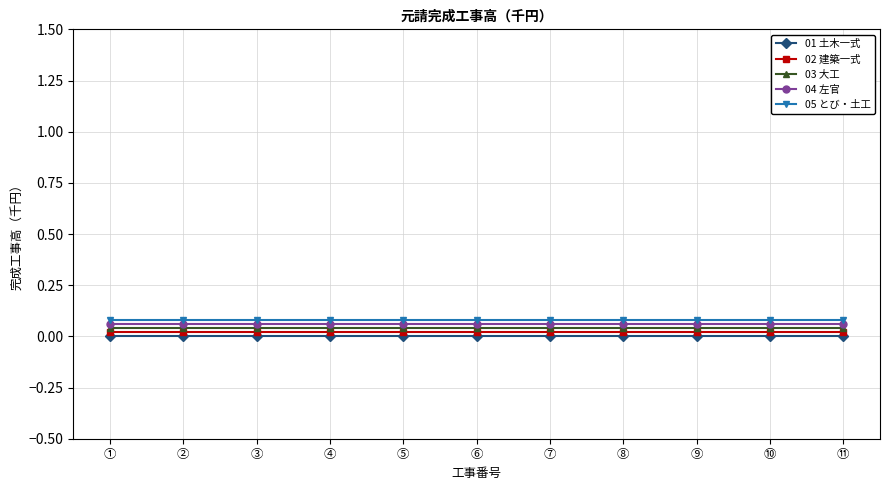

What is the sum of all 03 大工 values?

0.4